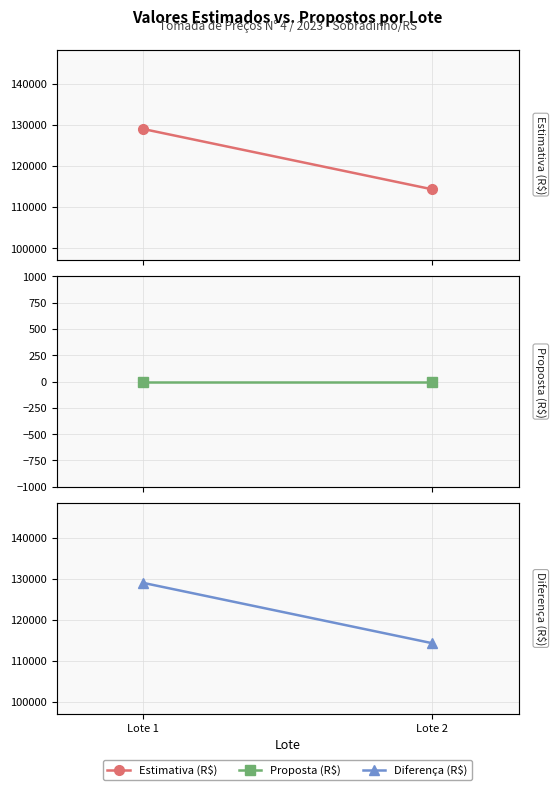

Reading left to right, what are all the values shown in this chart?

Estimativa (R$): 129001.5	114322.3
Proposta (R$): 0.0	0.0
Diferença (R$): 129001.5	114322.3